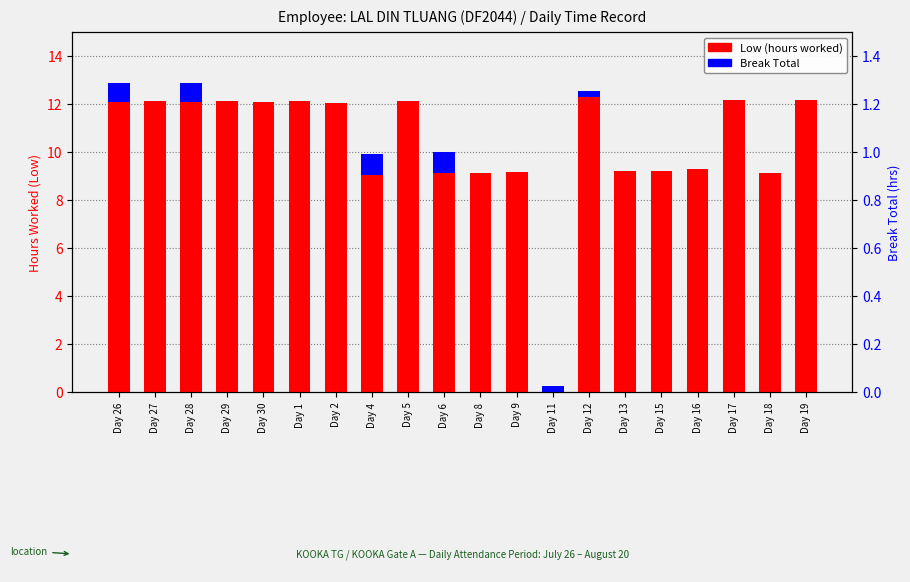

How many bars are there in total?

40